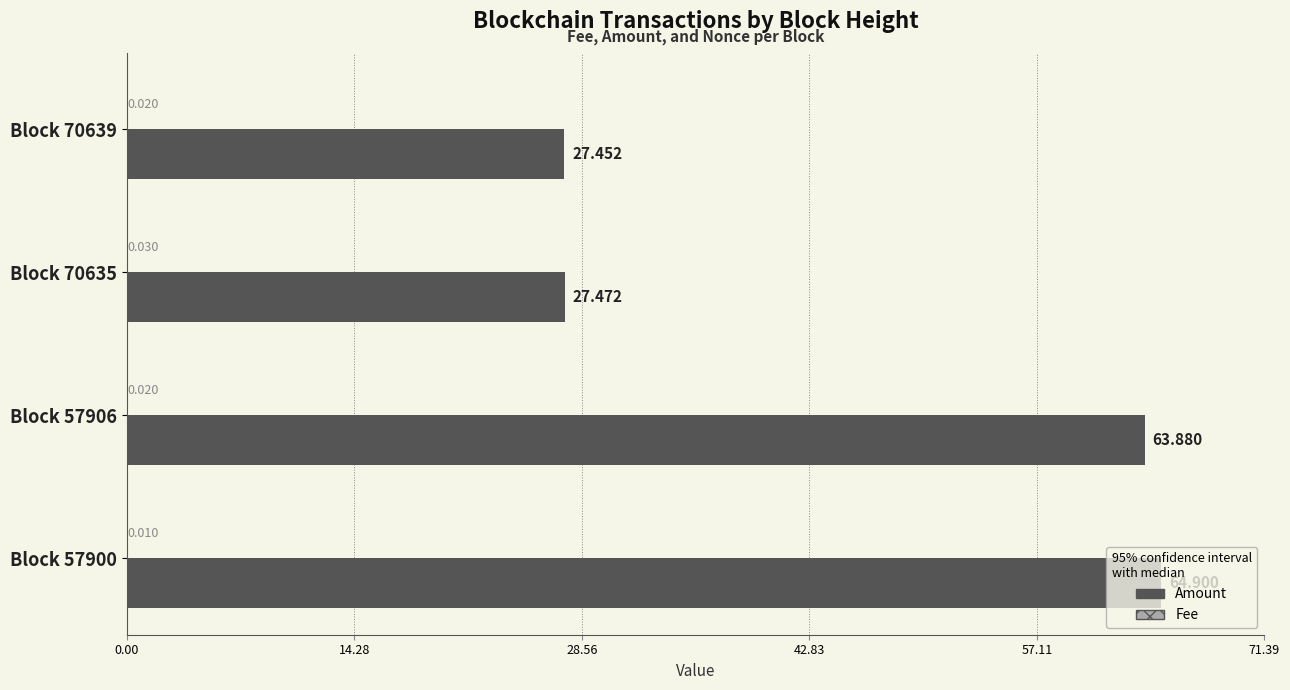

Which series changed the most between Block 70635 and Block 57906?

Amount